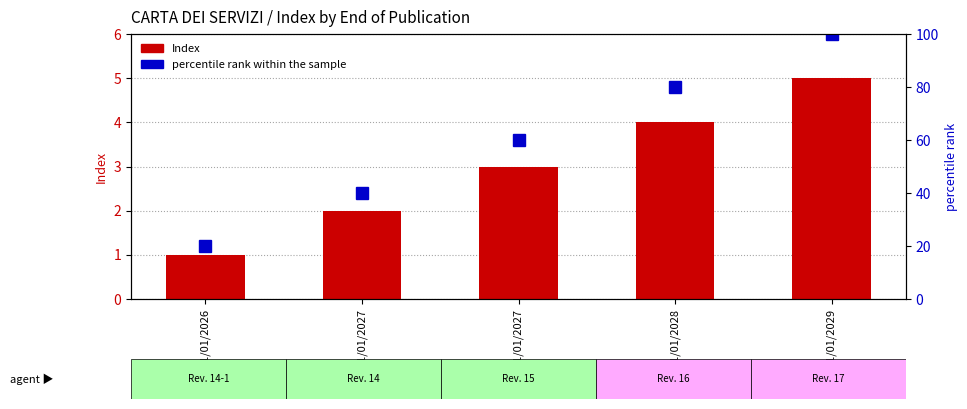

What is the greatest value displayed?

100